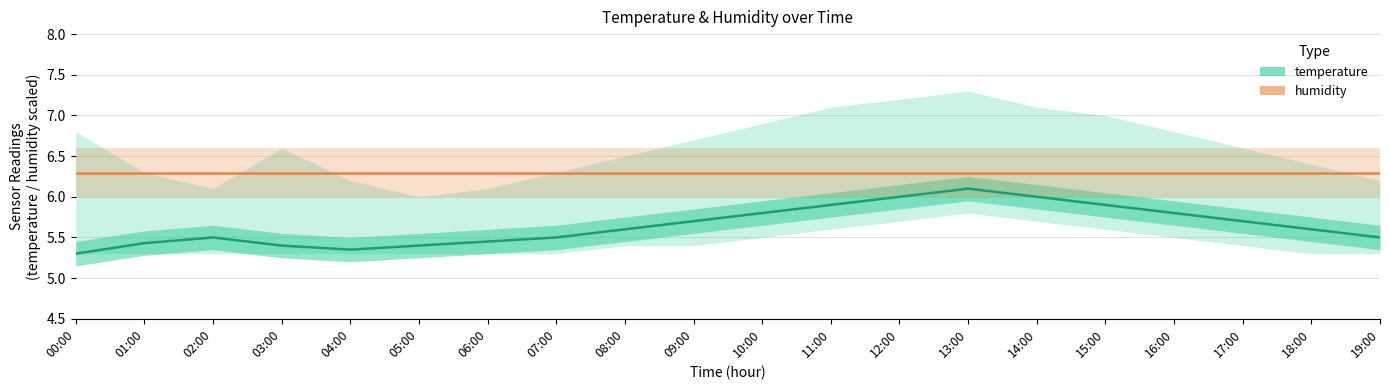

The temperature series shows 5.4 at 03:00. True or false?

True